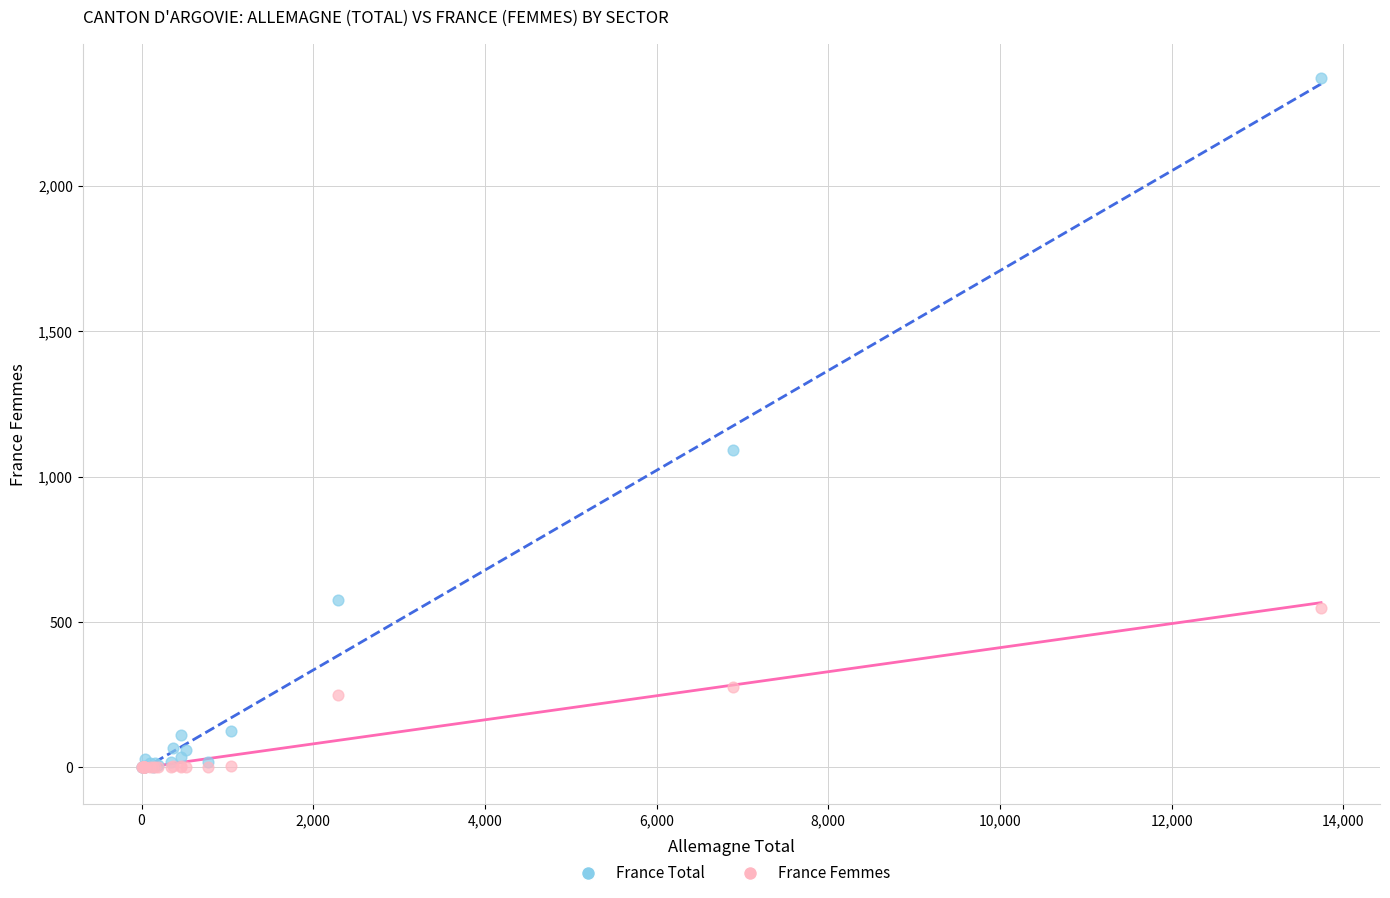

In the France Total series, what Y value is closest to 1185?

1093